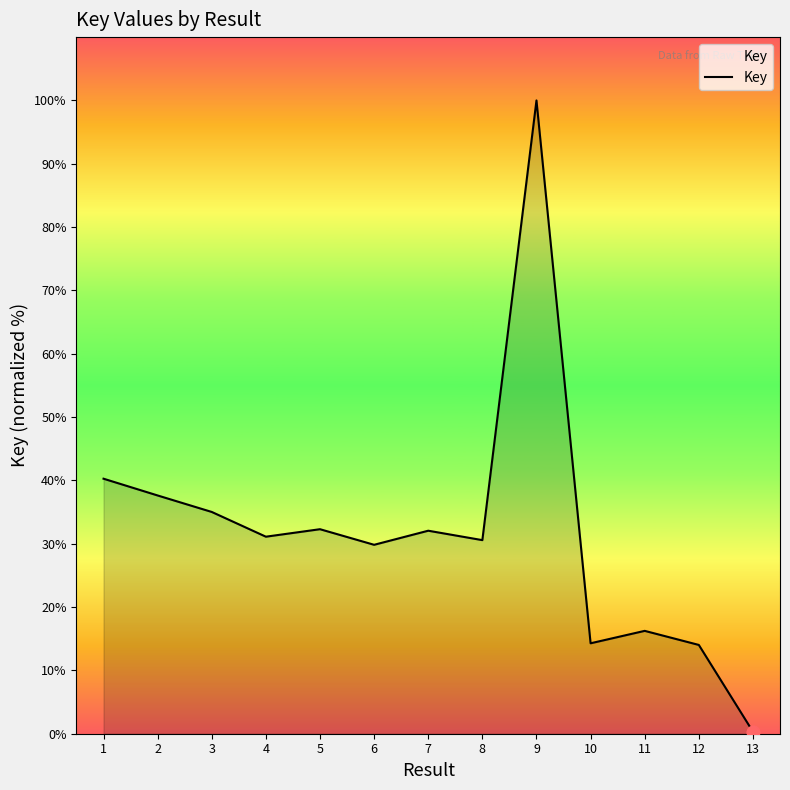

What is the change in value from 2 to 5?

-5.3